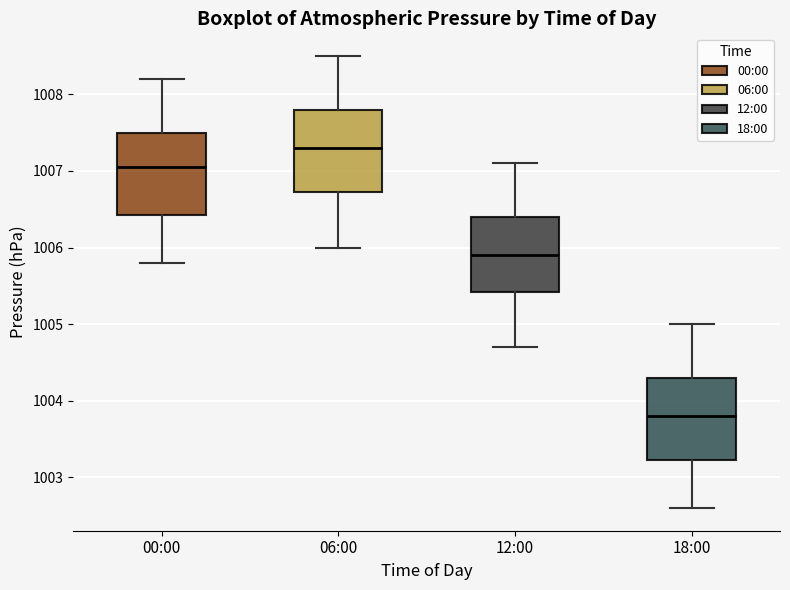

Where does the lower whisker of the box for 06:00 end on the y-axis? The values are not printed on the chart, so give them approximately, as read against the axis.

1006.0